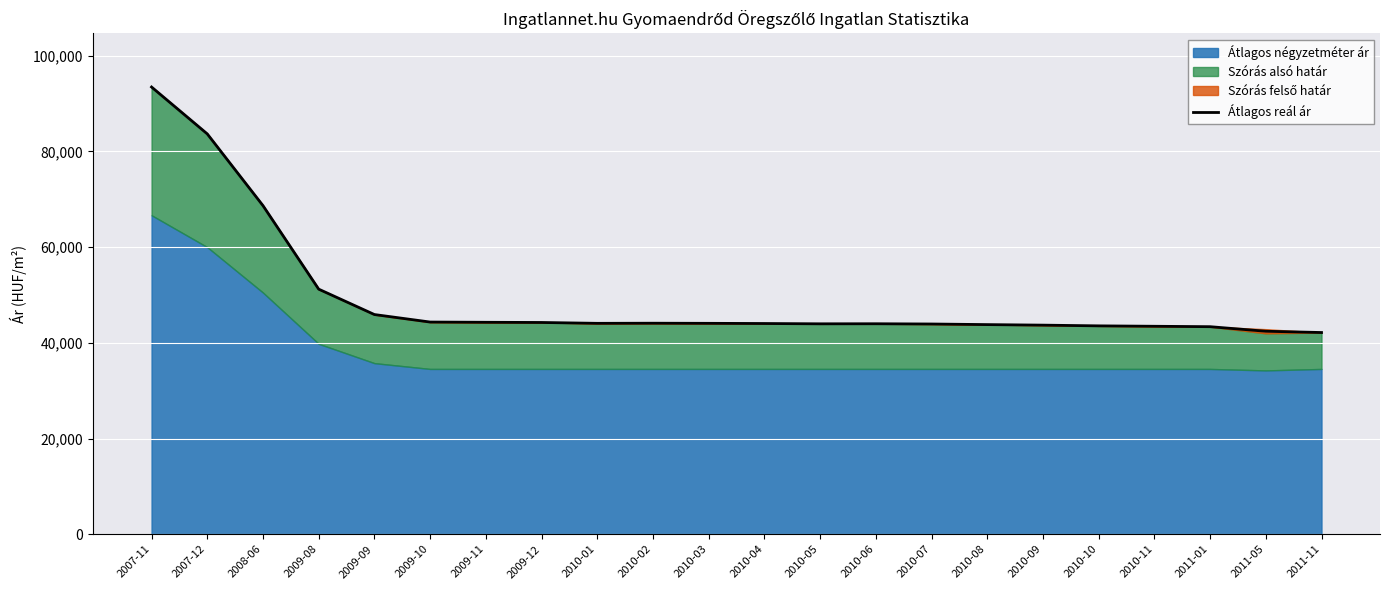

How many interior local valleys (lower than both neighbors) does the data have?

2